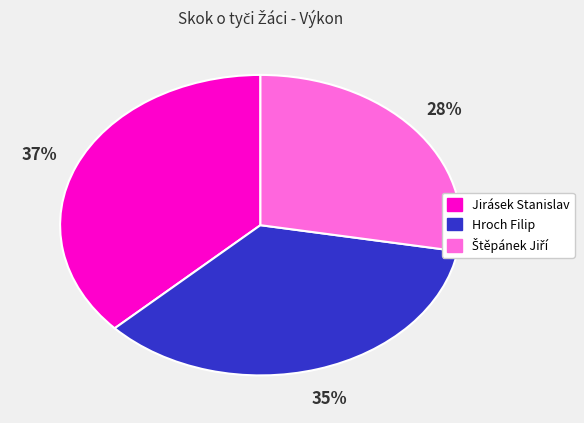

Which category has the biggest portion of the pie?

Jirásek Stanislav